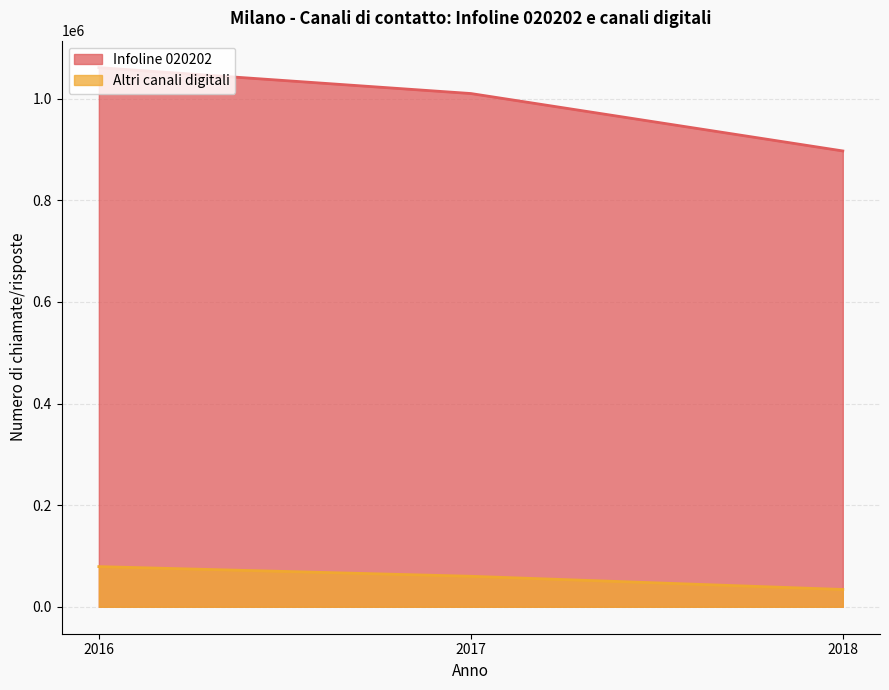

Where is Altri canali digitali nearest to the value 56508?

2017